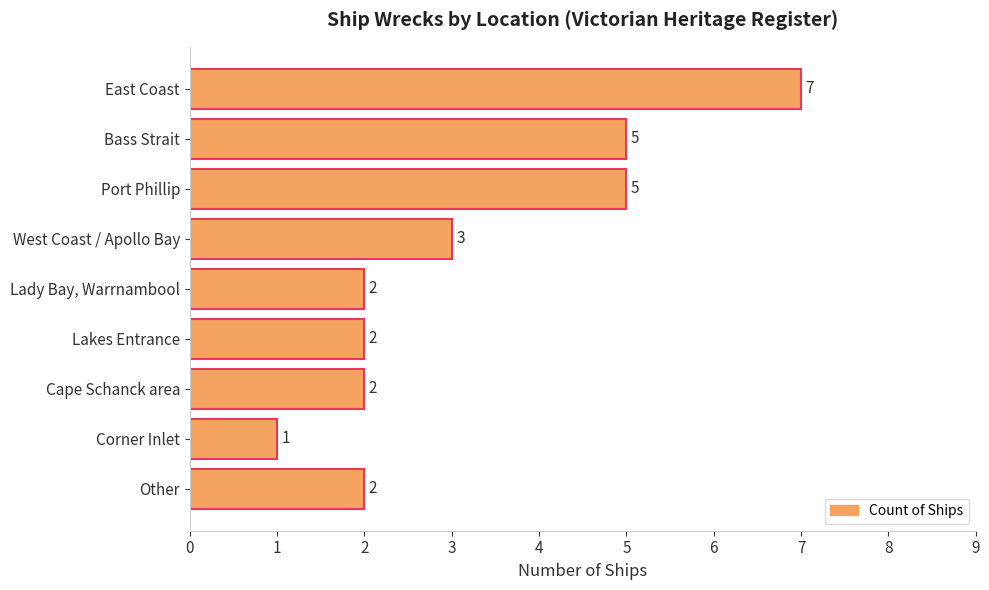

Between West Coast / Apollo Bay and Cape Schanck area, which is larger?

West Coast / Apollo Bay